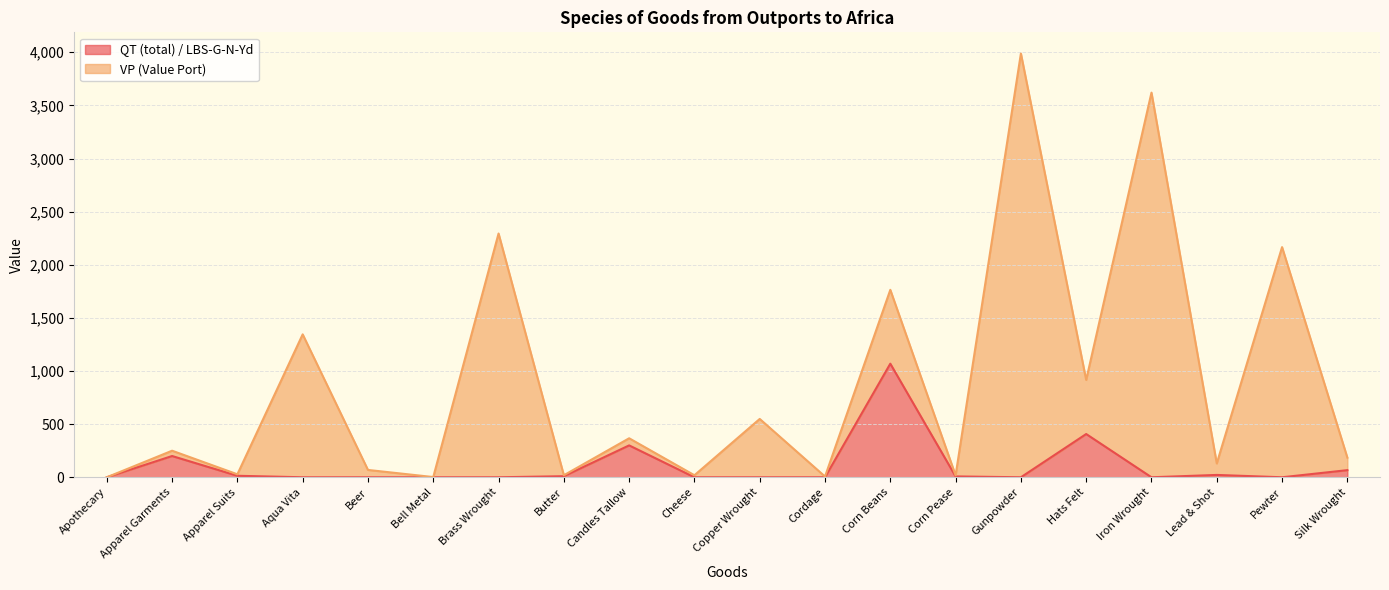

What is the average value?

105